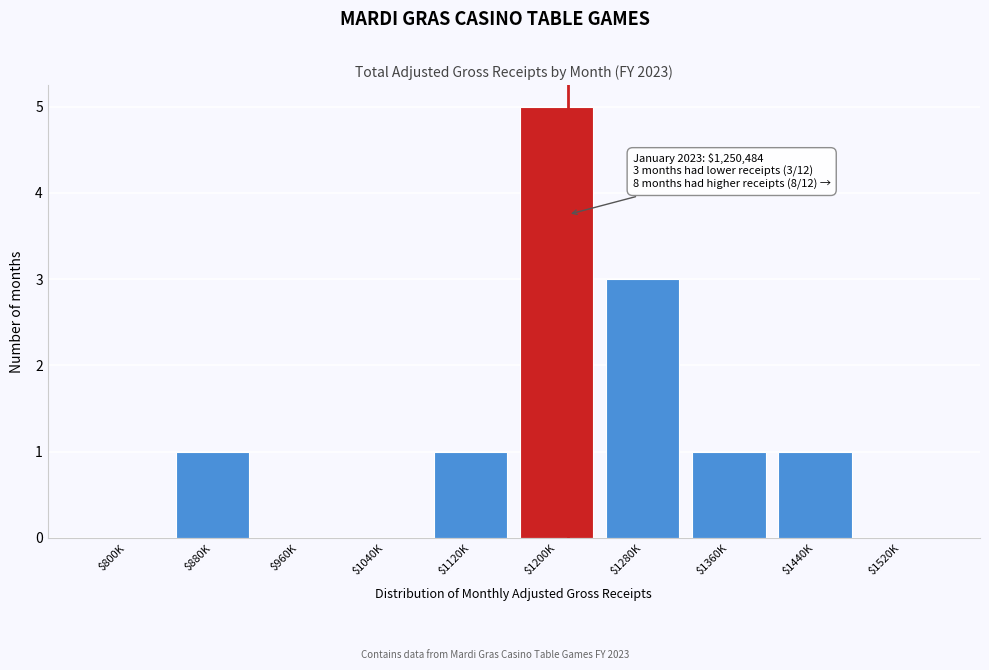

Is it true that the value at $1040K is 0?

True